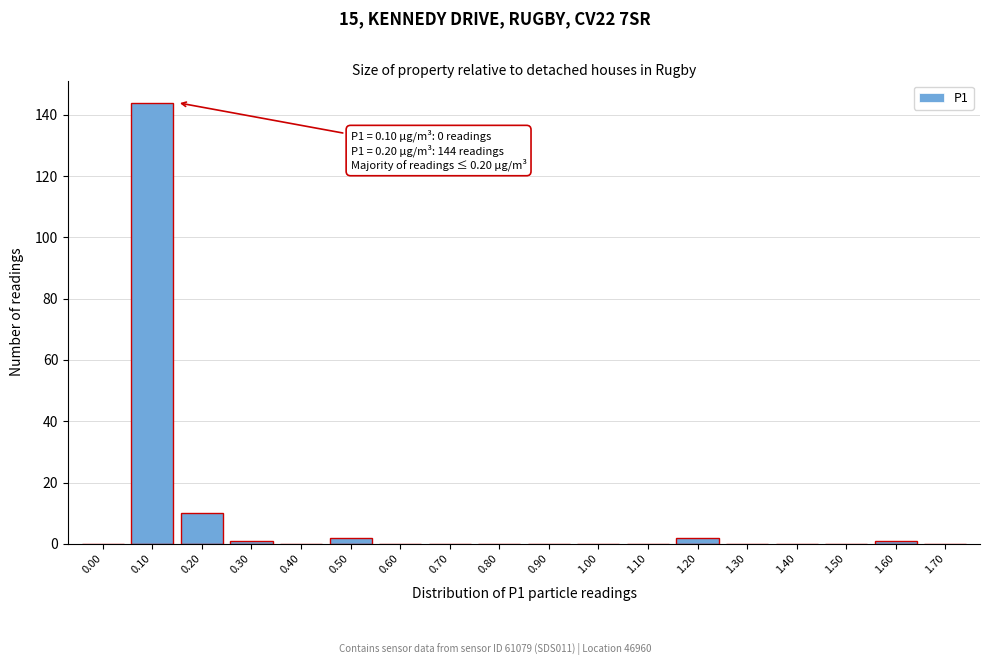

Reading left to right, what are all the values shown in this chart?

0.00=0	0.10=144	0.20=10	0.30=1	0.40=0	0.50=2	0.60=0	0.70=0	0.80=0	0.90=0	1.00=0	1.10=0	1.20=2	1.30=0	1.40=0	1.50=0	1.60=1	1.70=0